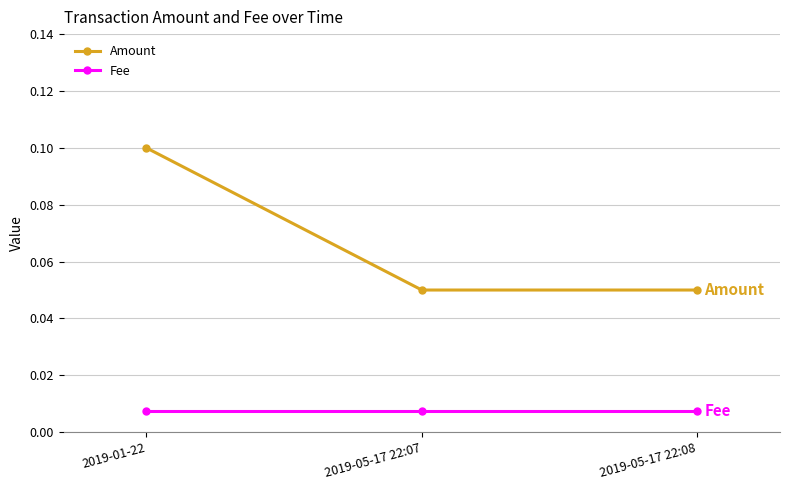

Rank the series by their maximum value, from lowest to highest.

Fee, Amount